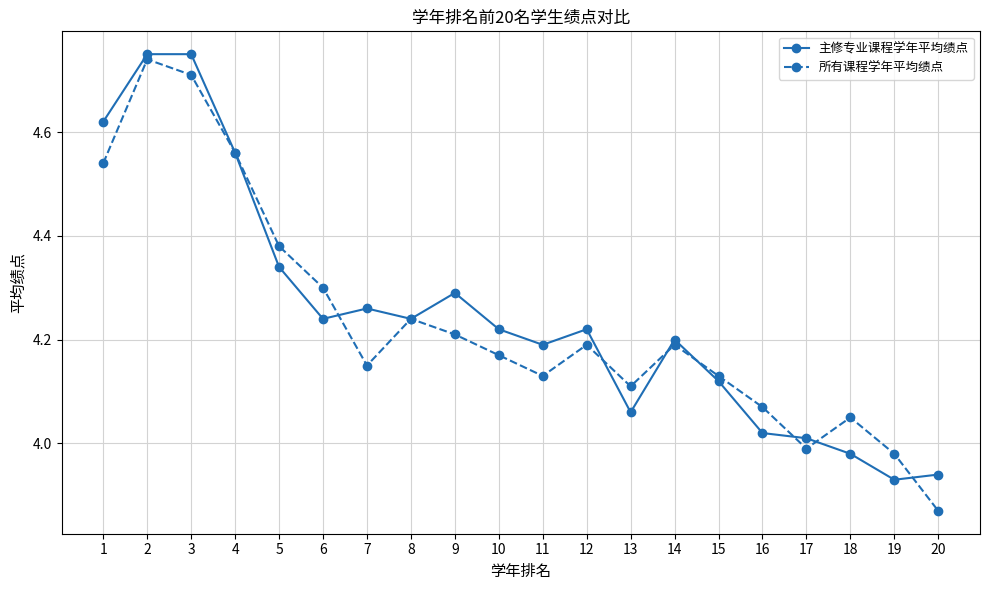

Which series changed the most between 4 and 5?

主修专业课程学年平均绩点